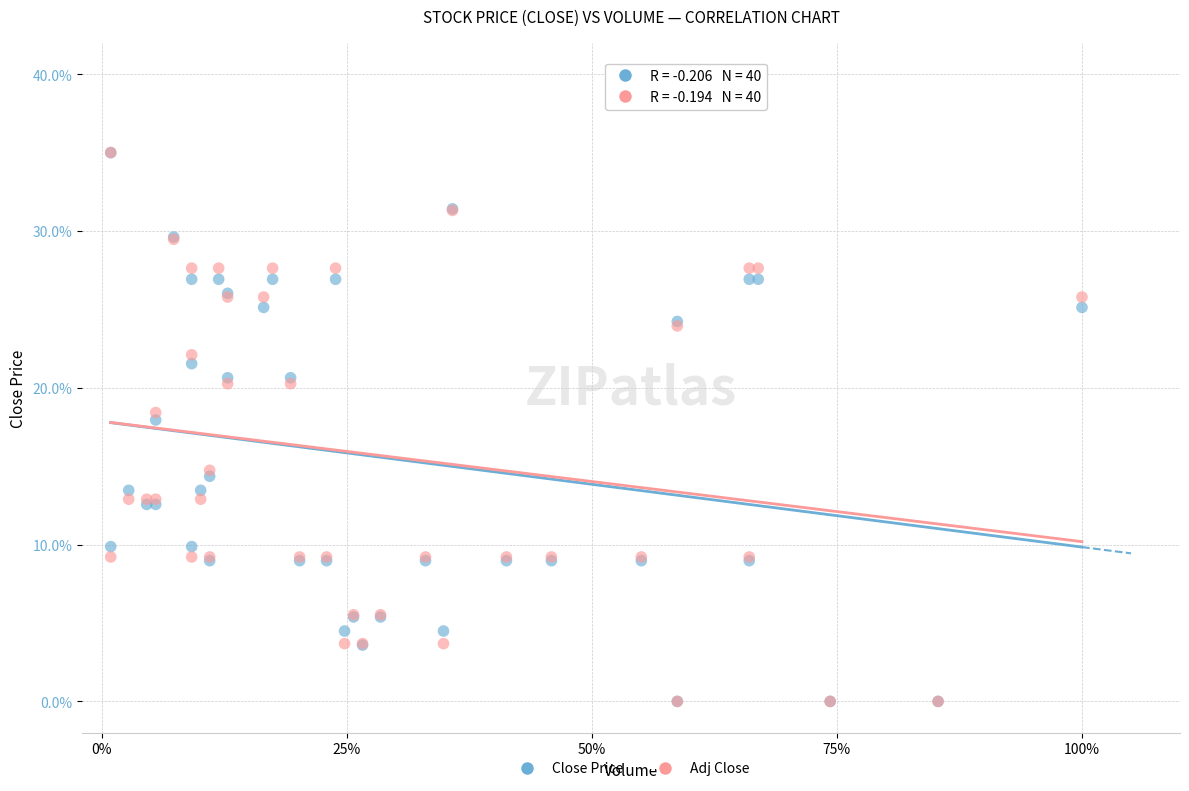

In the Adj Close series, what Y value is closest to 17?

18.4